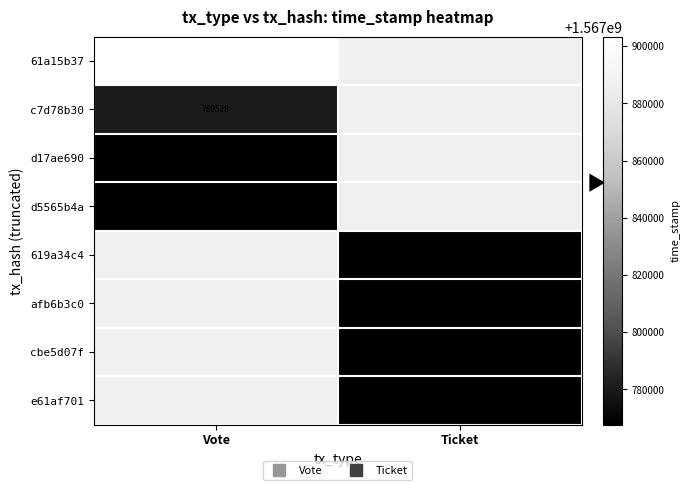

Is it true that afb6b3c0 equals 402141114.4 at Ticket?

False